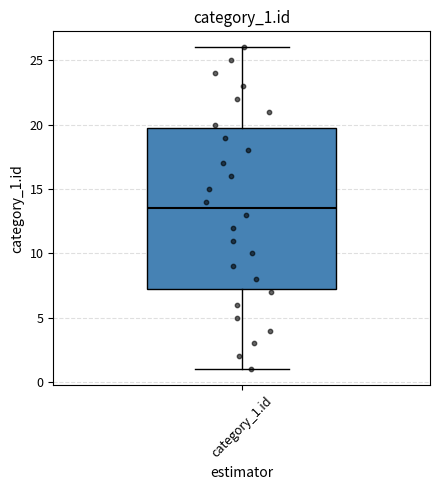

Where is the upper edge of the box for category_1.id on the y-axis? The values are not printed on the chart, so give them approximately, as read against the axis.

20.0